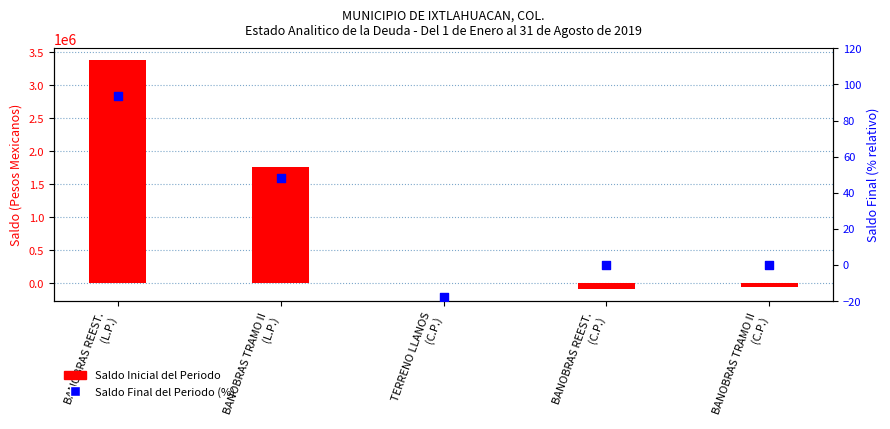

Which series contains the lowest Y value?

Saldo Inicial del Periodo